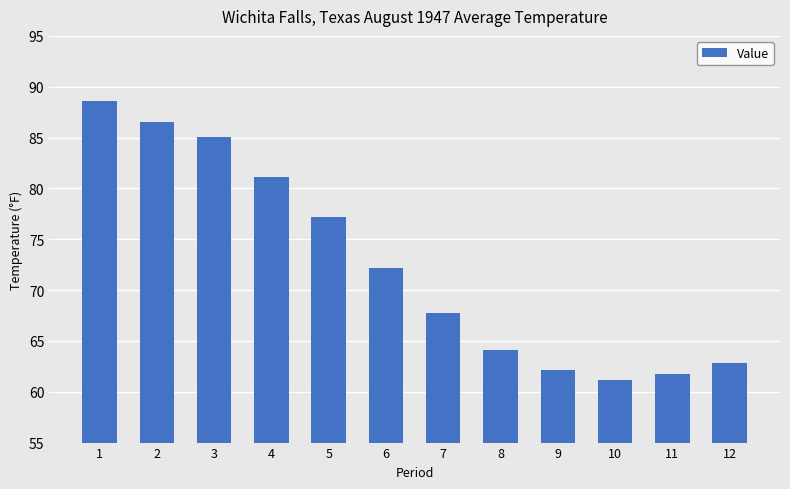

List the labels in order of value, largest first.

1, 2, 3, 4, 5, 6, 7, 8, 12, 9, 11, 10